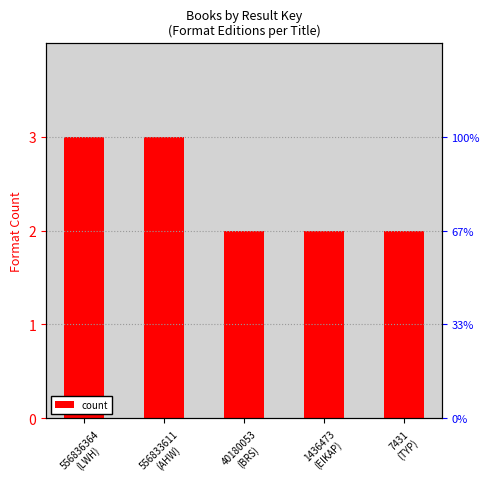

At which label is the value closest to 2?

40180053
(BRS)